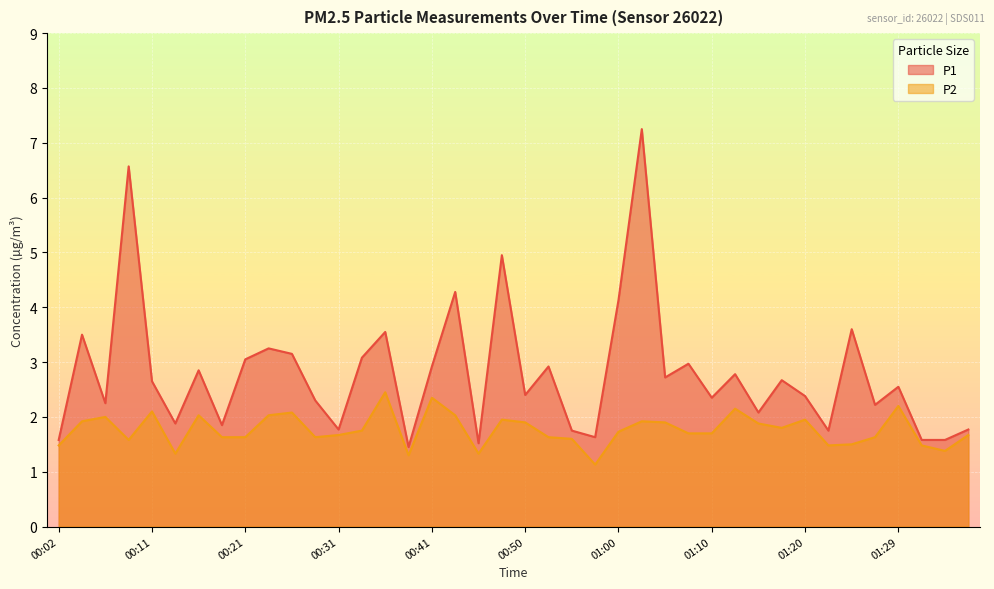

What is the label of the 11th point from the left?

00:26